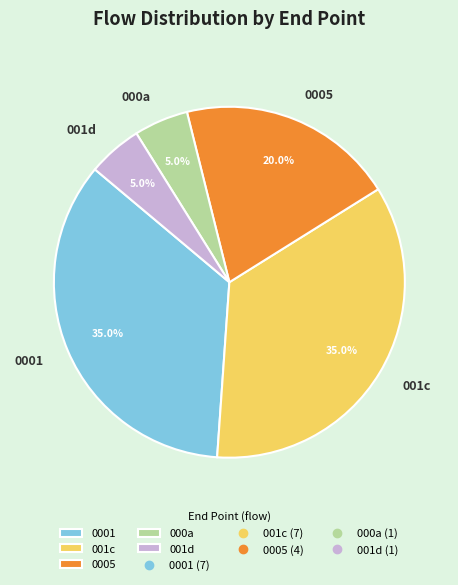

Combined, do 001c and 0005 account for over 50%?

Yes